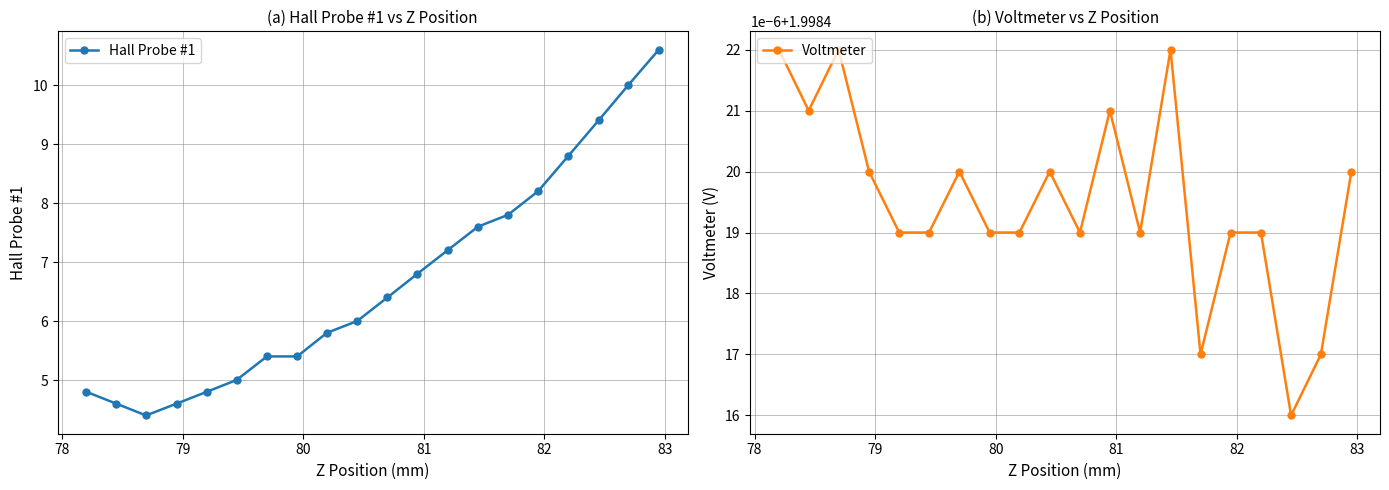

What is the maximum value for Hall Probe #1?

10.6